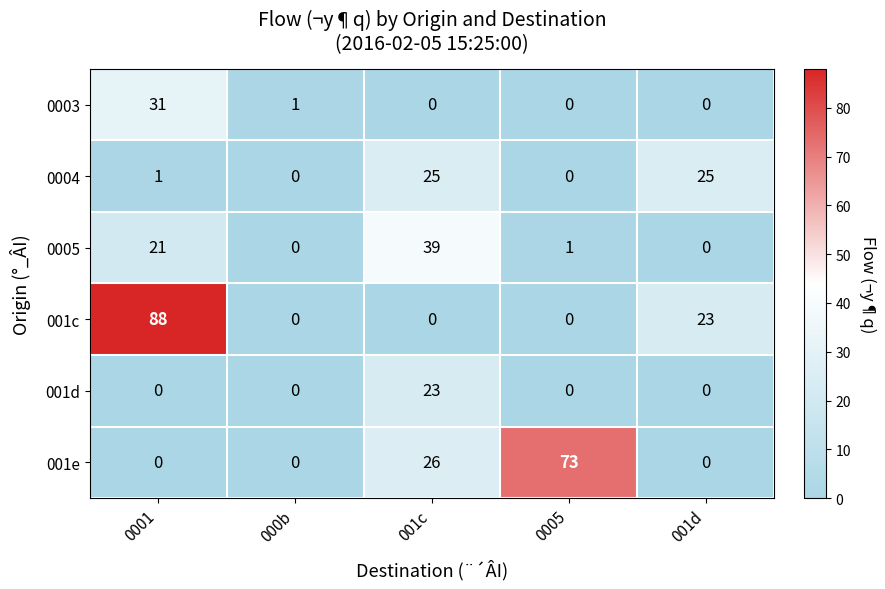

Is it true that 0004 equals 1 at 0001?

True